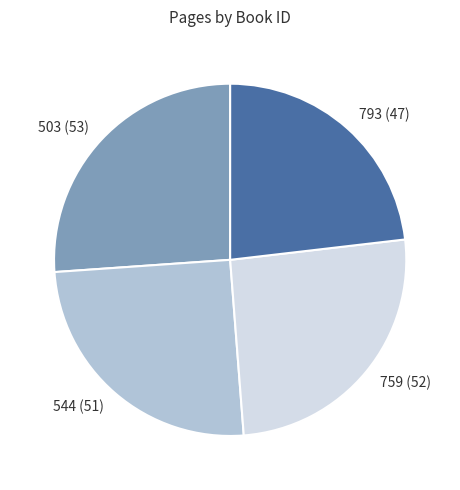

Is the sum of 503 and 759 greater than half?

Yes